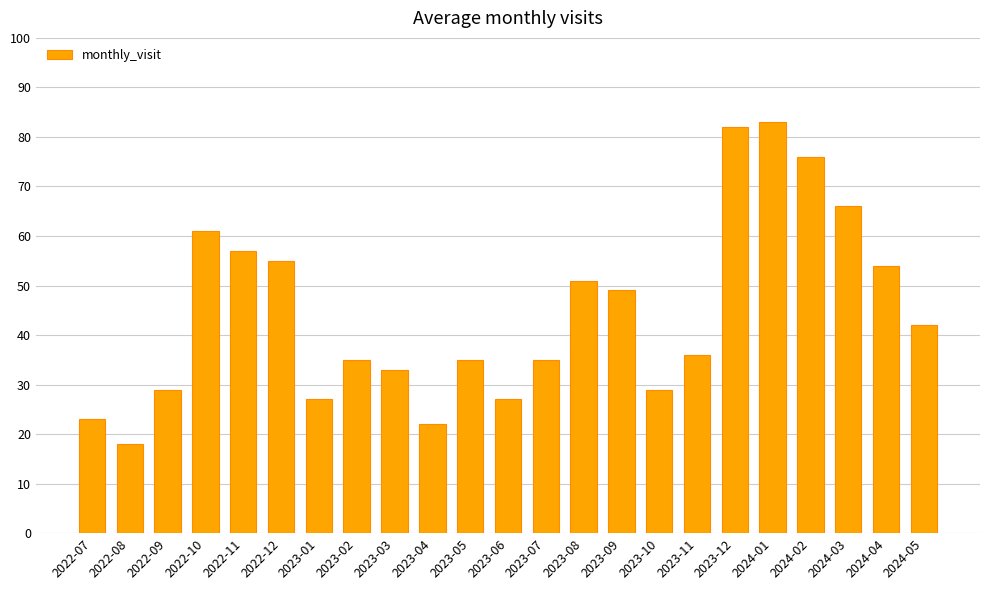

What is the value of the 13th bar from the left?

35